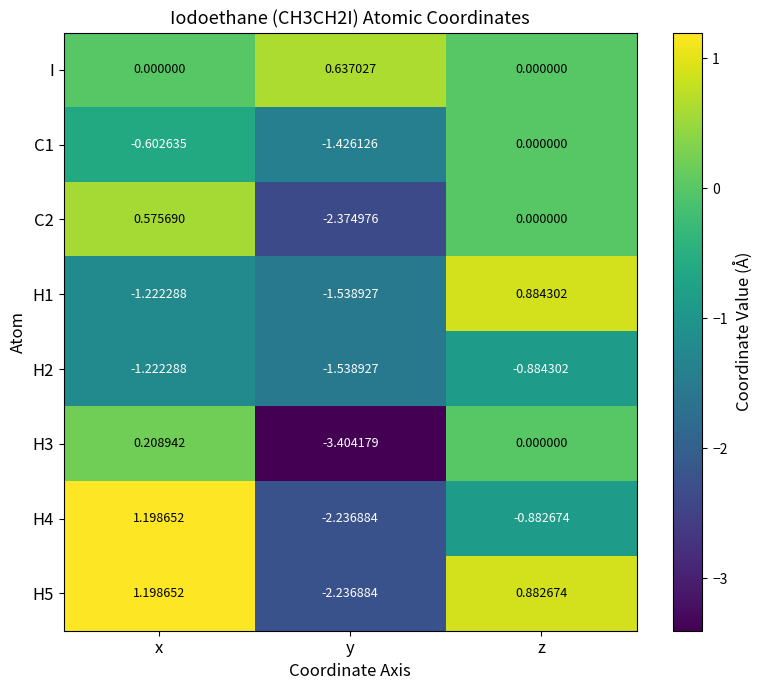

Which series has the largest range (max minus min)?

H3